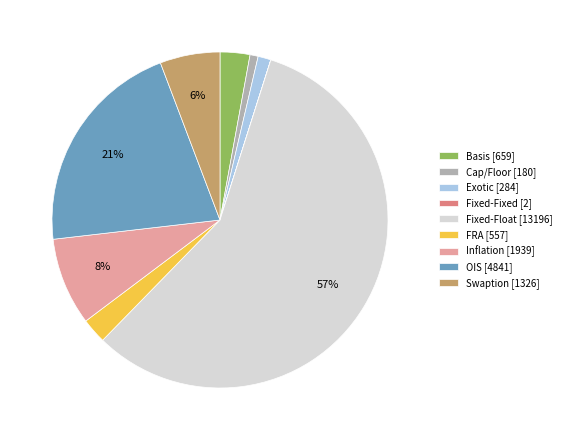

Which has a higher value, OIS [4841] or Inflation [1939]?

OIS [4841]